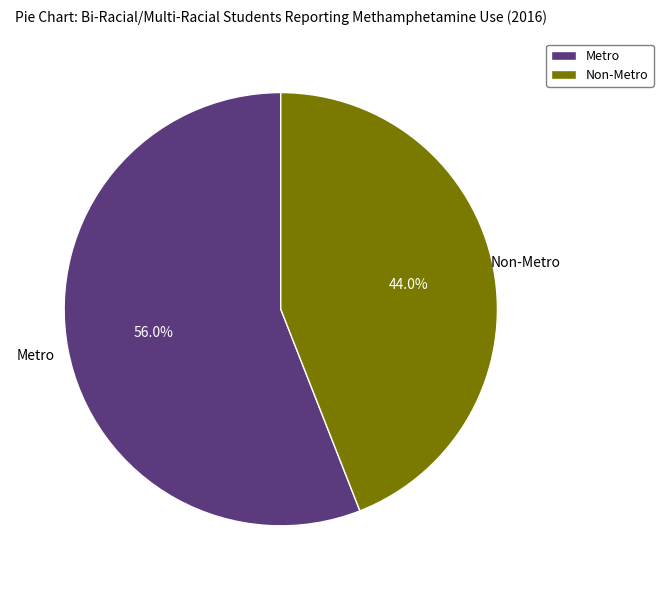

To the nearest percent, what is the difference between the largest and smallest slice percentages?

12%